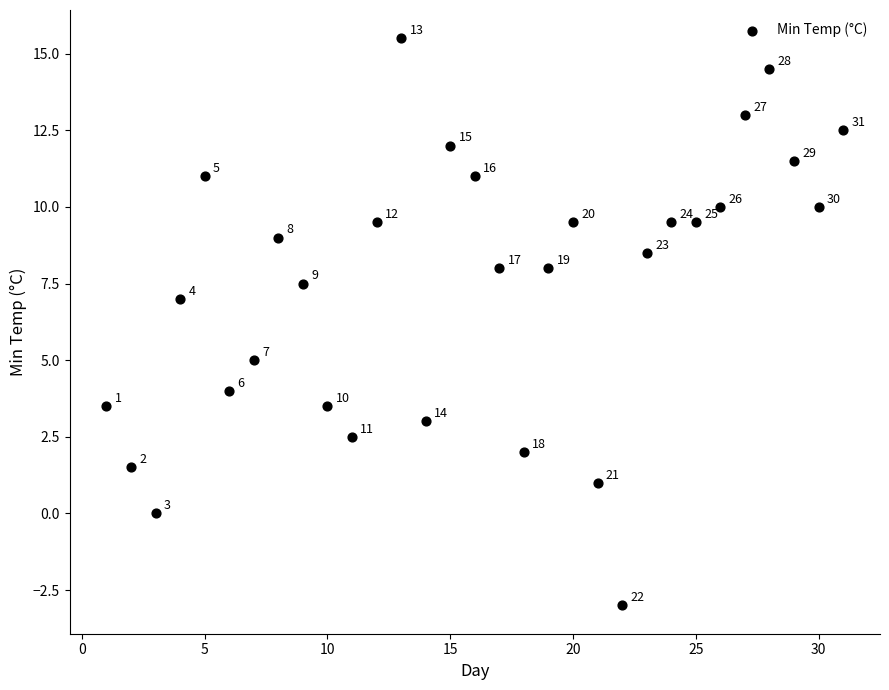

What is the range of Y values (max minus min)?

18.5